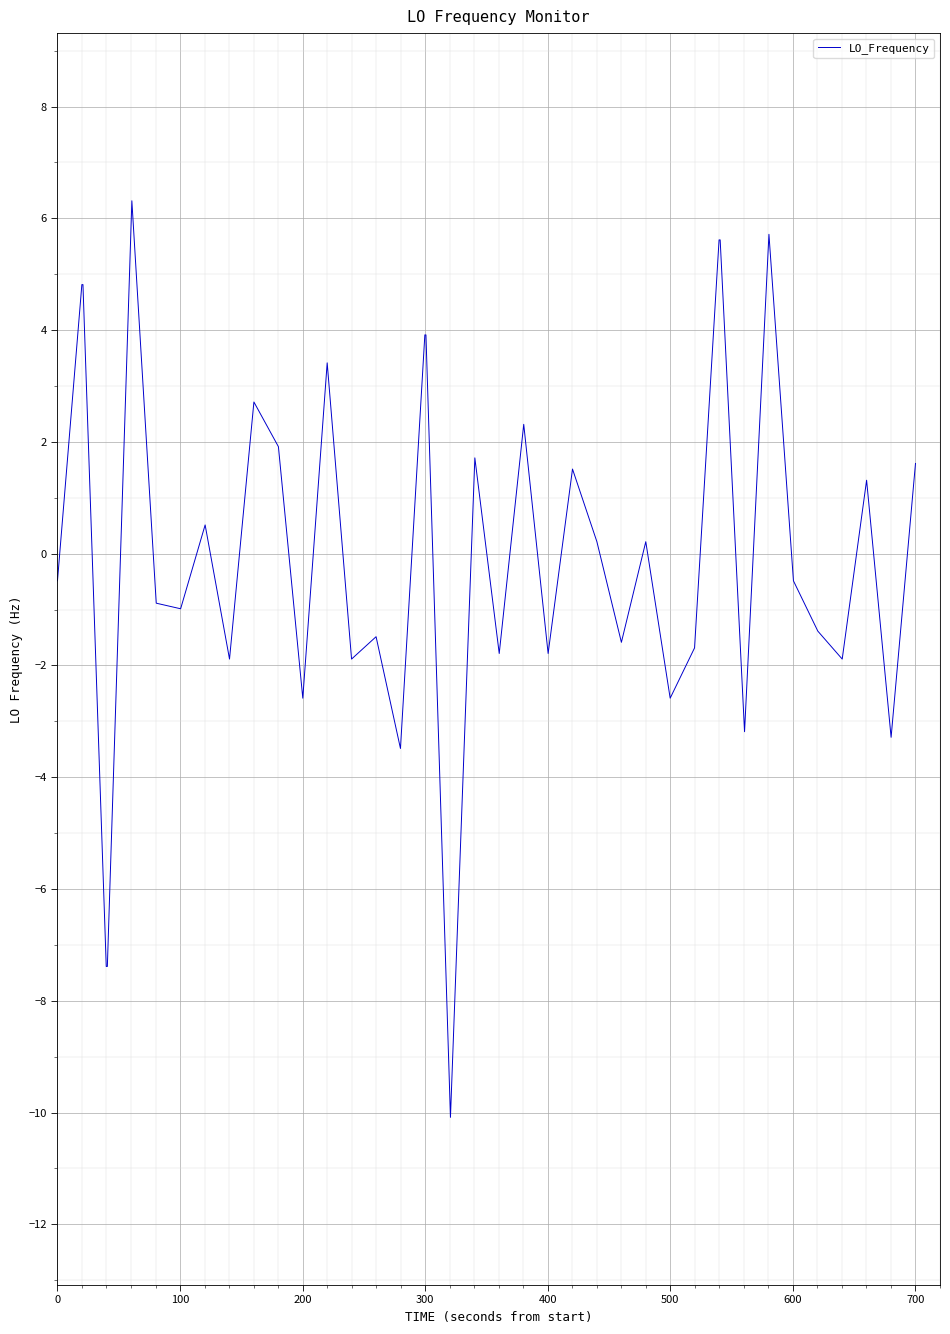

What is the maximum value shown in the chart?

6.3